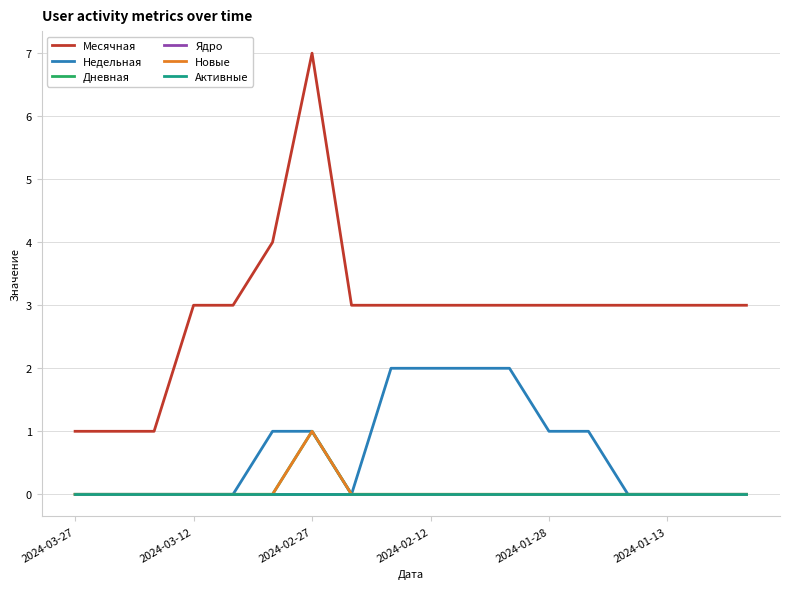

Where is Ядро nearest to the value 0?

2024-03-27